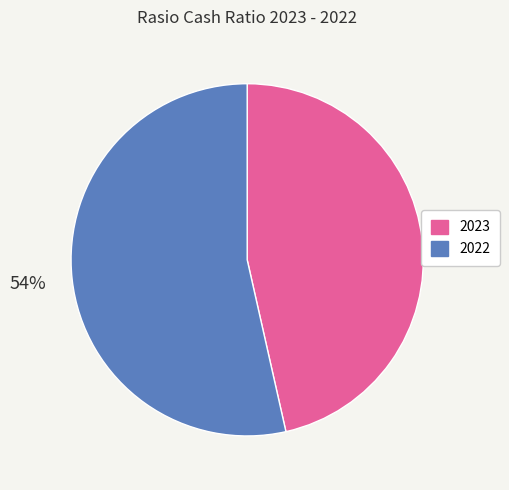

Rank the categories by value from lowest to highest.

2023, 2022